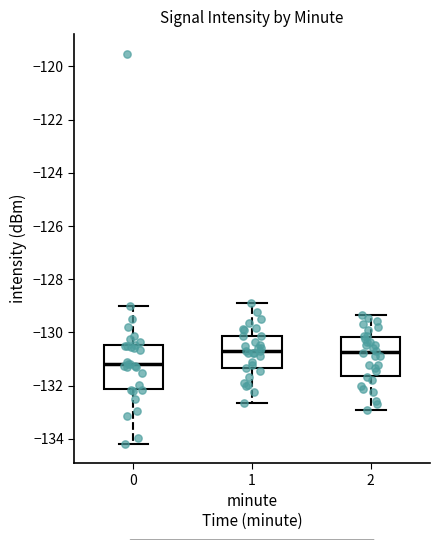

Reading left to right, transcribe this box plot: for each box, give where its median line is, the range the box spans, and where its two whiskers end, as read against the y-axis. The values are not printed on the chart, so give them approximately, as read against the axis.

0: median -131.2, box -132.2 to -130.4, whiskers -134.2 to -129.0
1: median -130.6, box -131.4 to -130.2, whiskers -132.6 to -129.0
2: median -130.8, box -131.6 to -130.2, whiskers -133.0 to -129.4